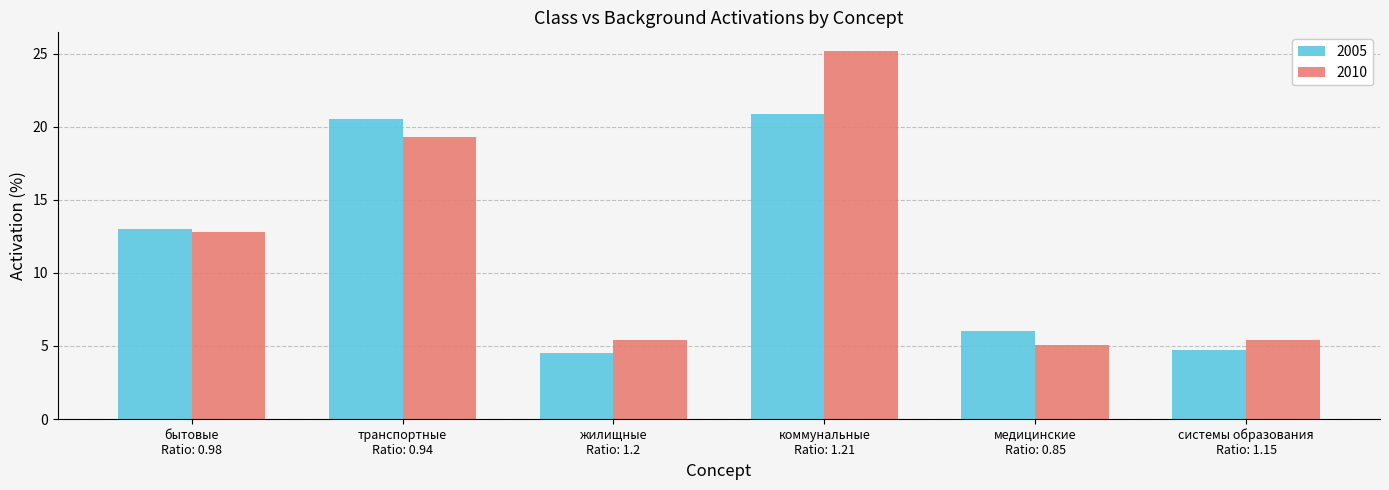

Reading left to right, extract all data points from this chart.

2005: 13.0	20.5	4.5	20.9	6.0	4.7
2010: 12.8	19.3	5.4	25.2	5.1	5.4